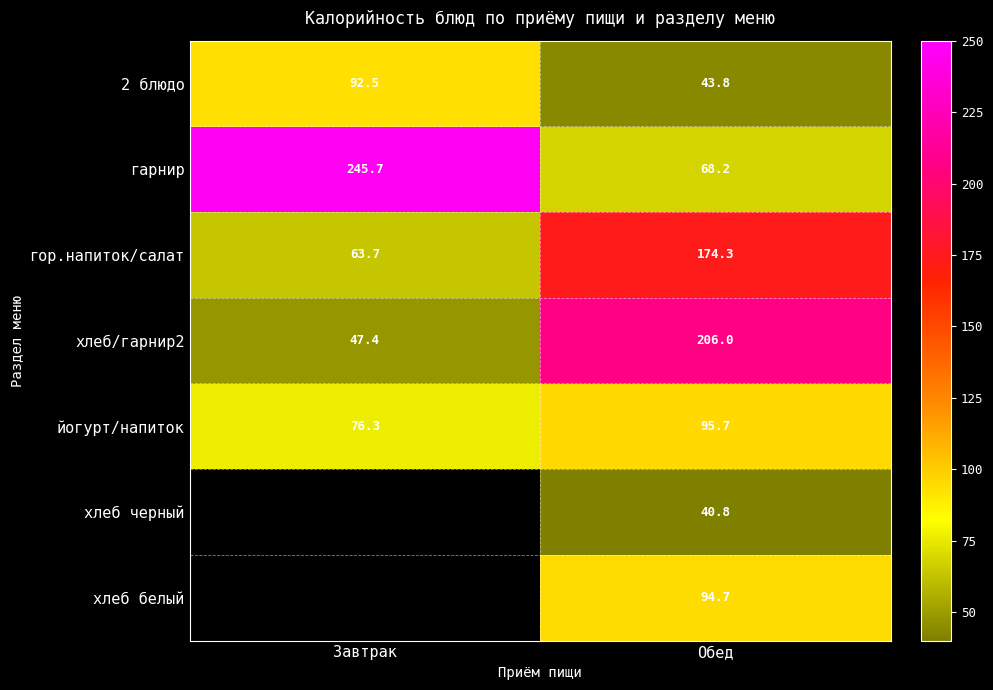

What is the approximate value of гарнир at Завтрак?

245.7